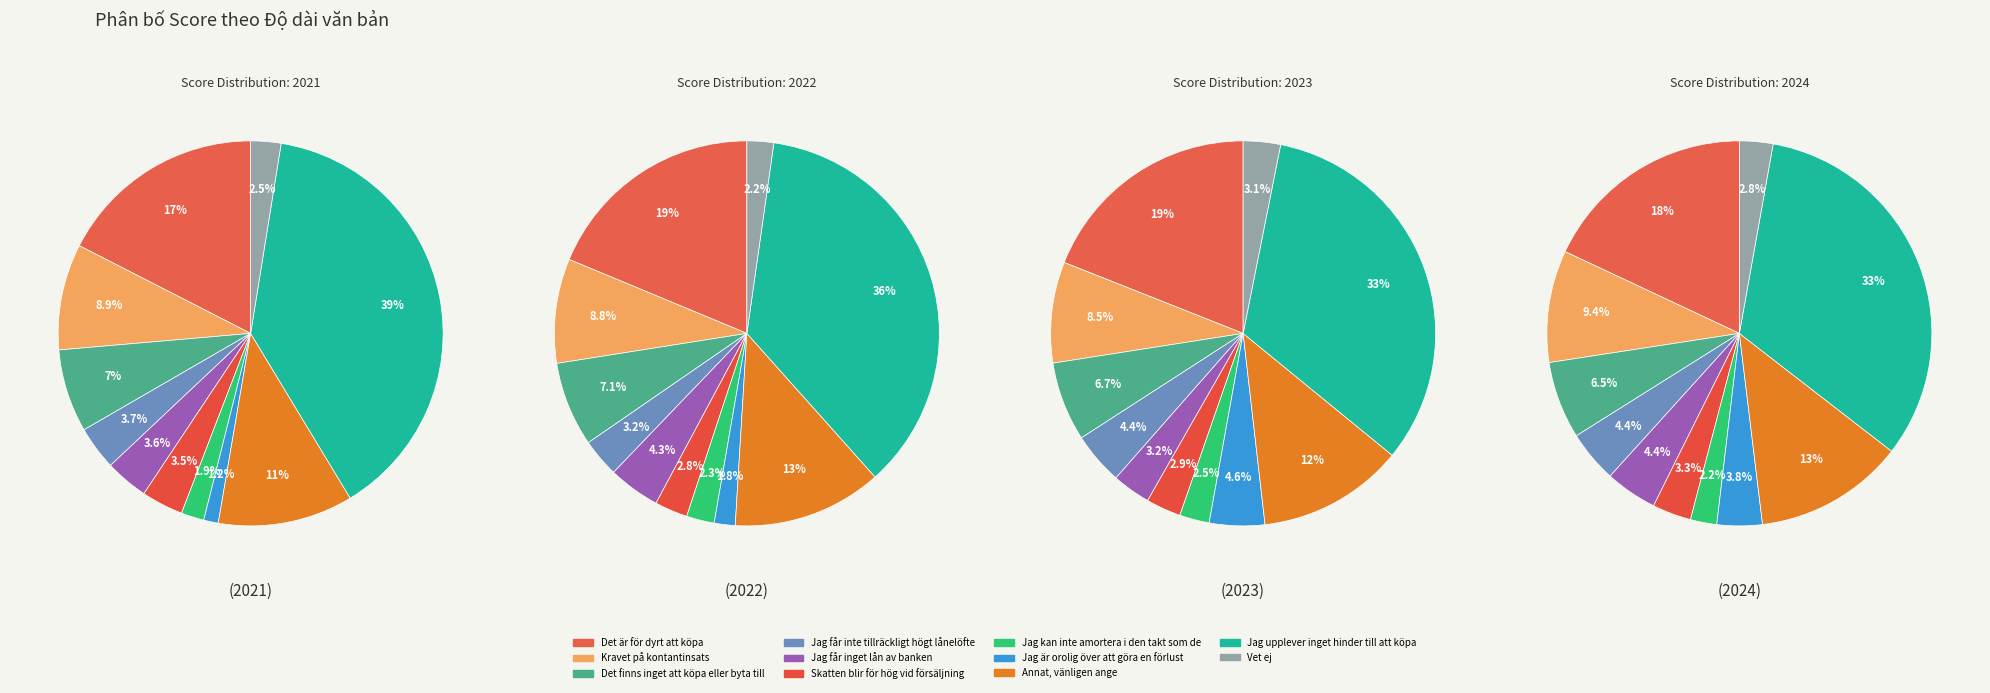

Which slice is the largest?

Jag upplever inget hinder till att köpa